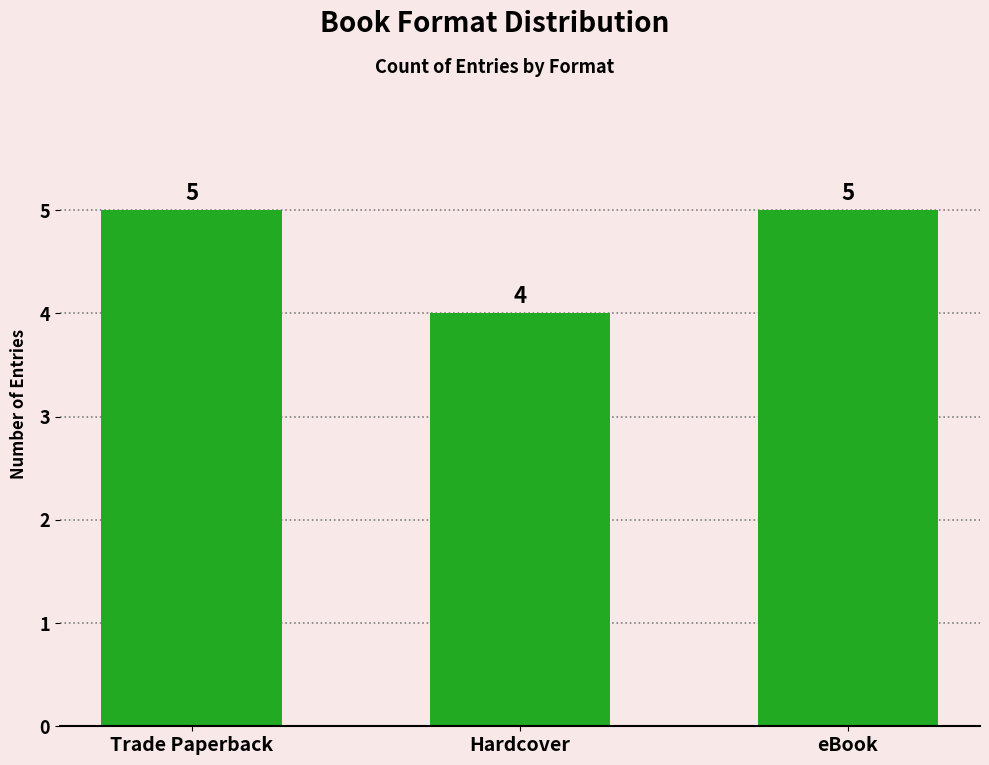

How many data points are less than 5?

1